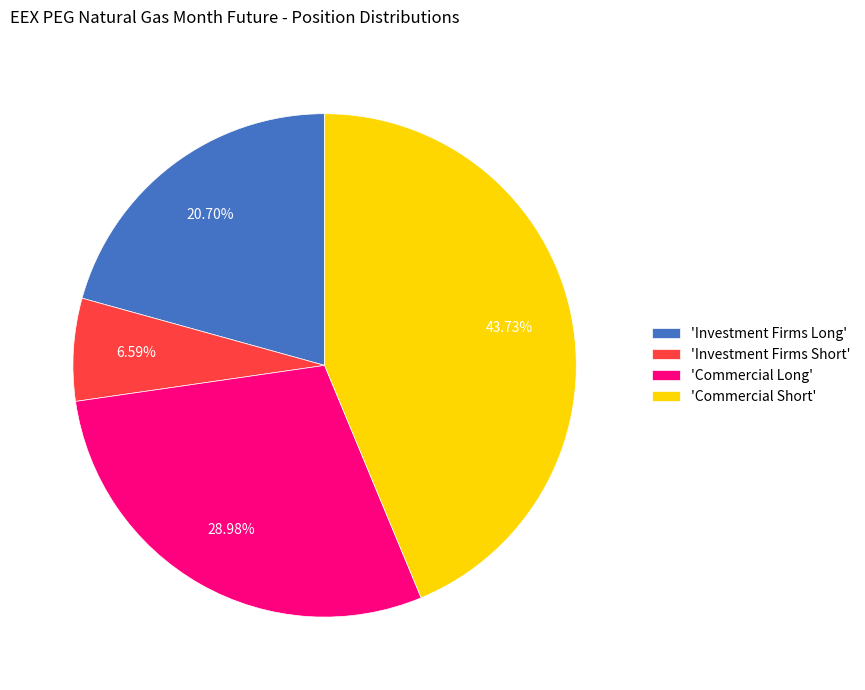

Is there any slice that represents more than half of the pie?

No